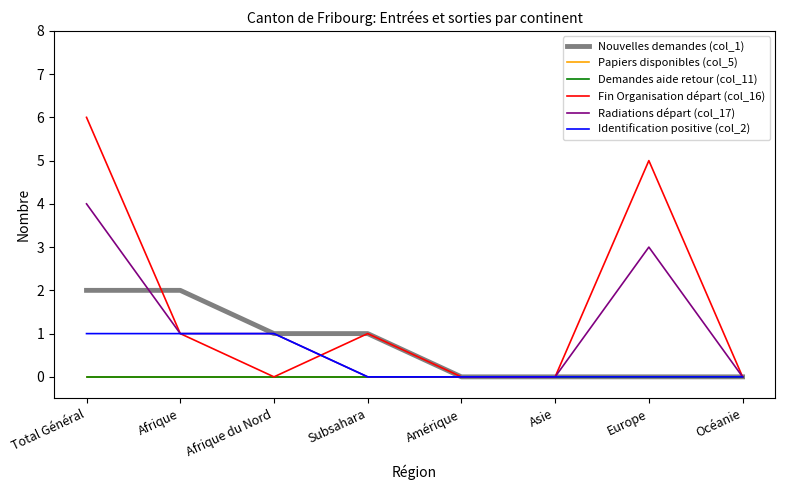

Which series changed the most between Subsahara and Océanie?

Nouvelles demandes (col_1)